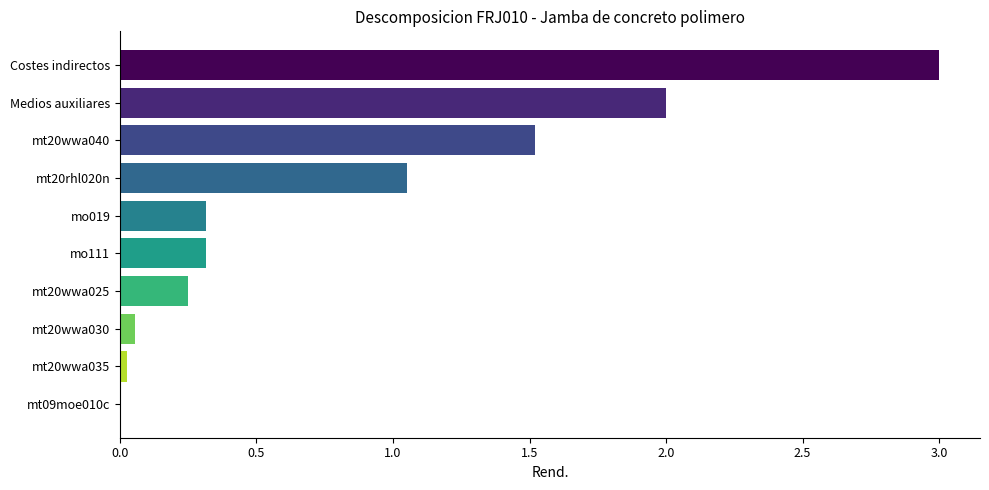

What is the maximum value shown in the chart?

3.0